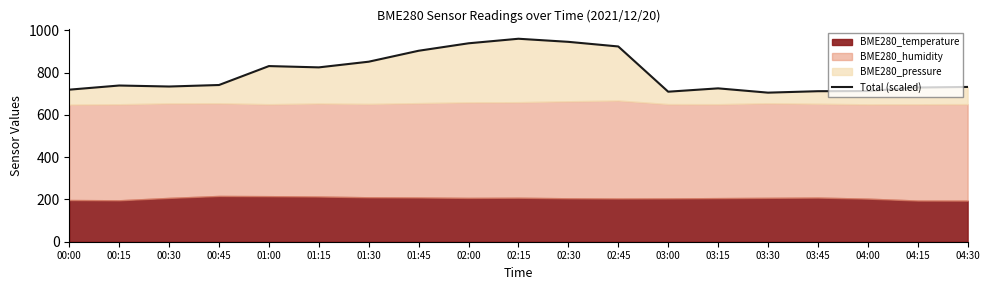

List the labels in order of value, smallest first.

03:30, 03:00, 03:45, 04:00, 00:00, 03:15, 04:15, 04:30, 00:30, 00:15, 00:45, 01:15, 01:00, 01:30, 01:45, 02:45, 02:00, 02:30, 02:15